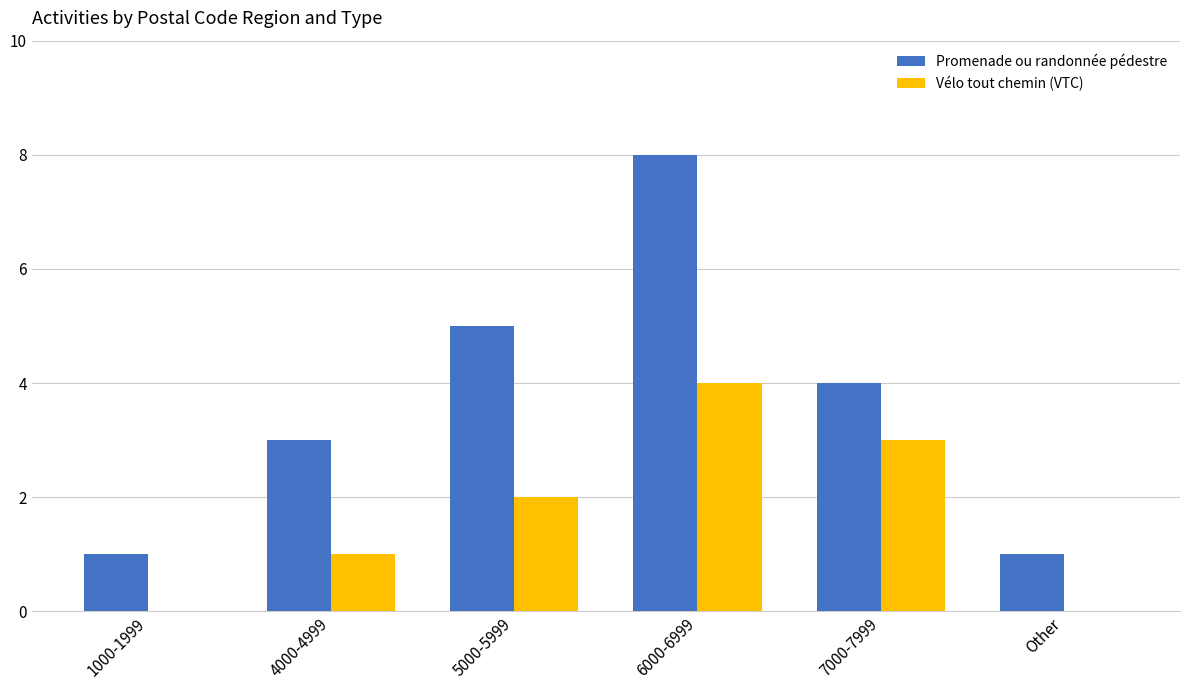

Count the Vélo tout chemin (VTC) values in the range 0 to 3.

5